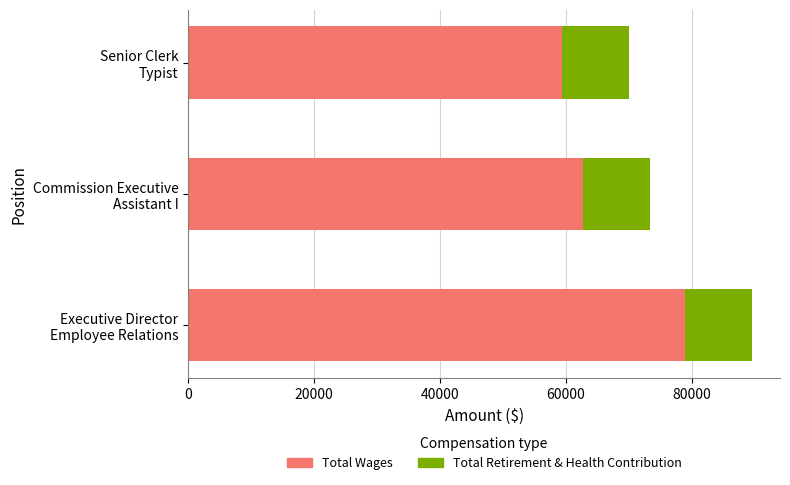

What is the average value of the Total Wages series?

67006